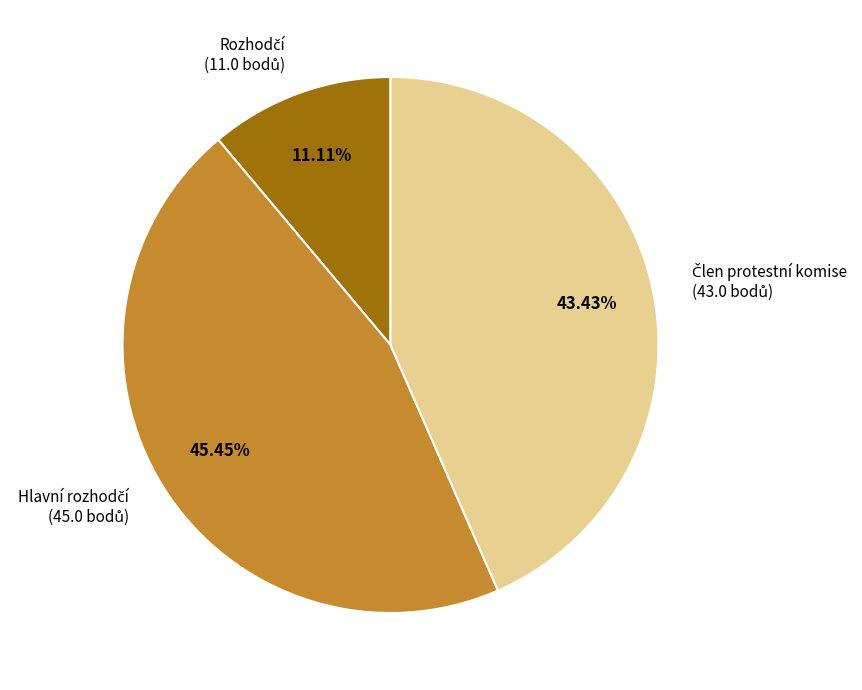

To the nearest percent, what is the average slice percentage?

33%